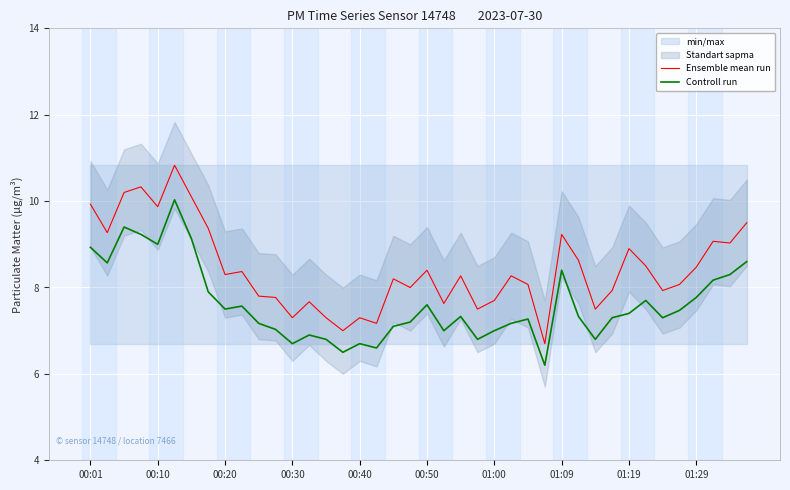

Which series has the widest spread of values?

Ensemble mean run